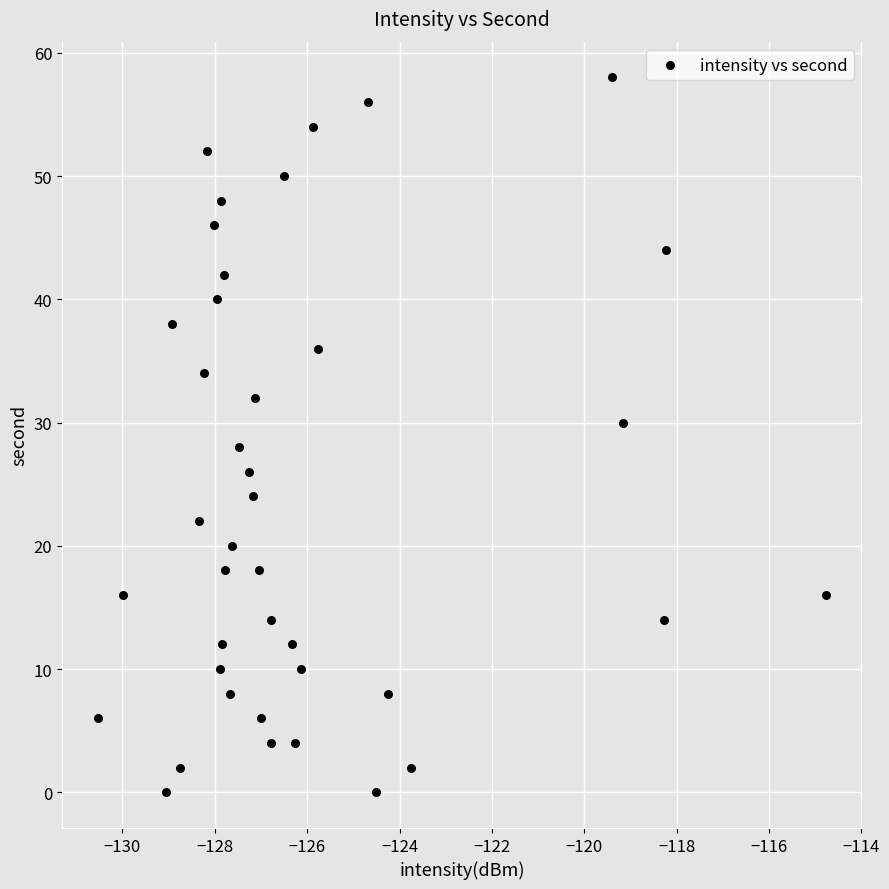

What is the range of Y values (max minus min)?

58